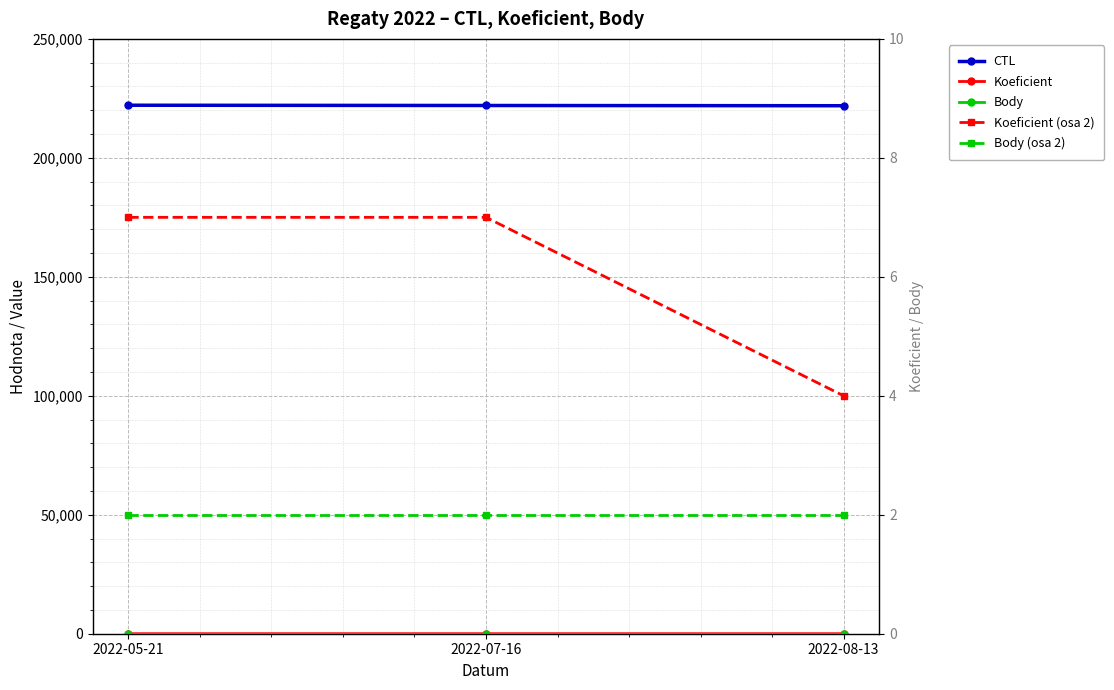

What value does the Koeficient (osa 2) series have at 2022-08-13?

4